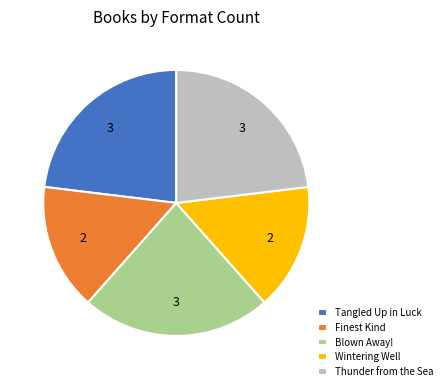

How many segments does this pie chart have?

5